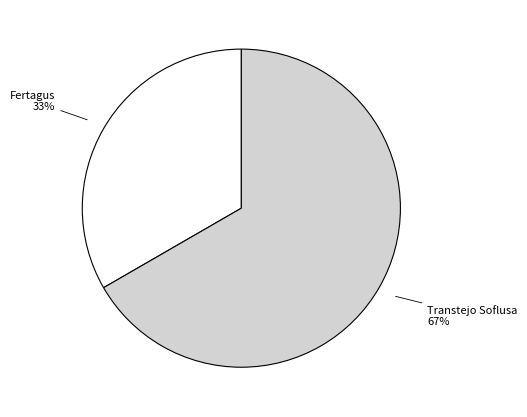

To the nearest percent, what is the average slice percentage?

50%